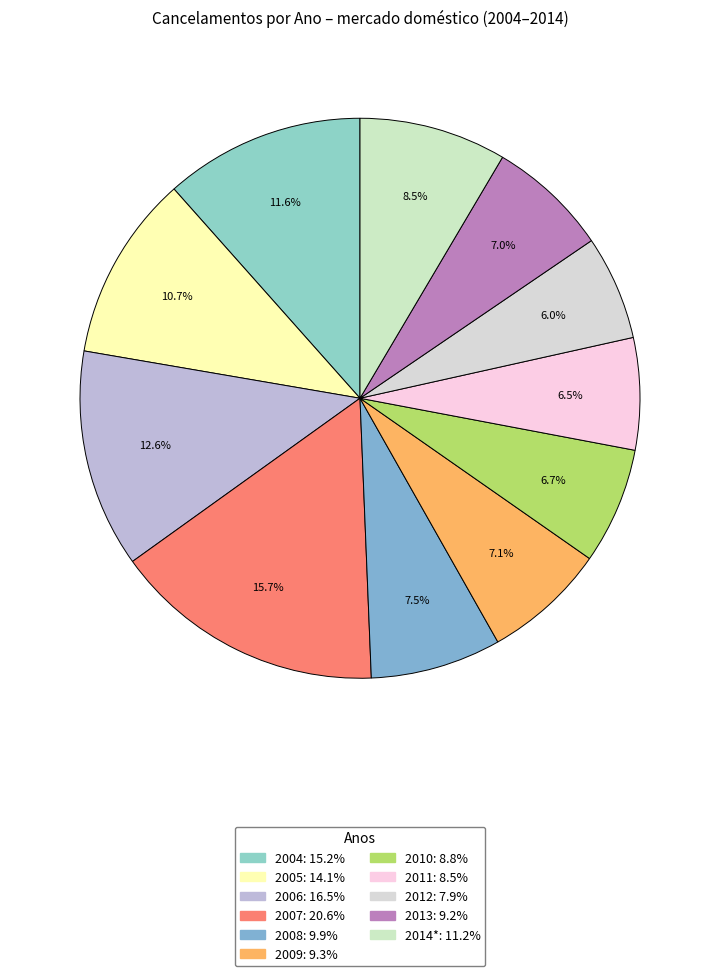

To the nearest percent, what is the average slice percentage?

9%